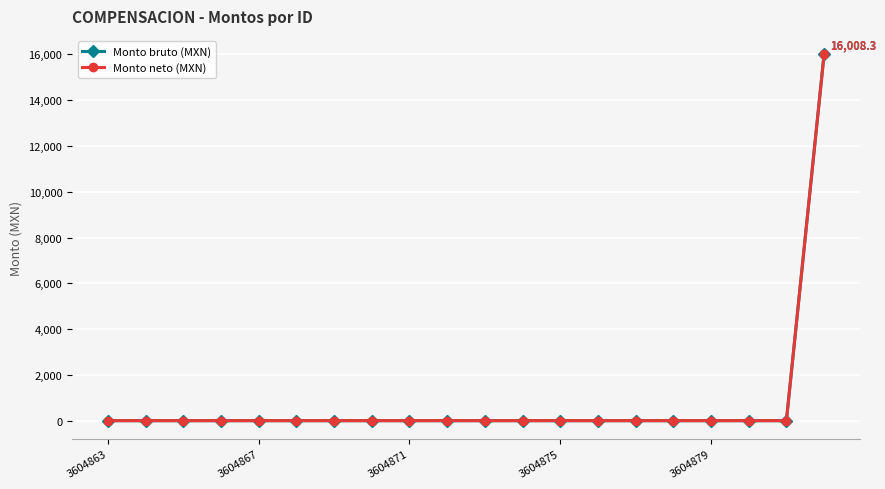

What is the average value of the Monto neto (MXN) series?

800.4